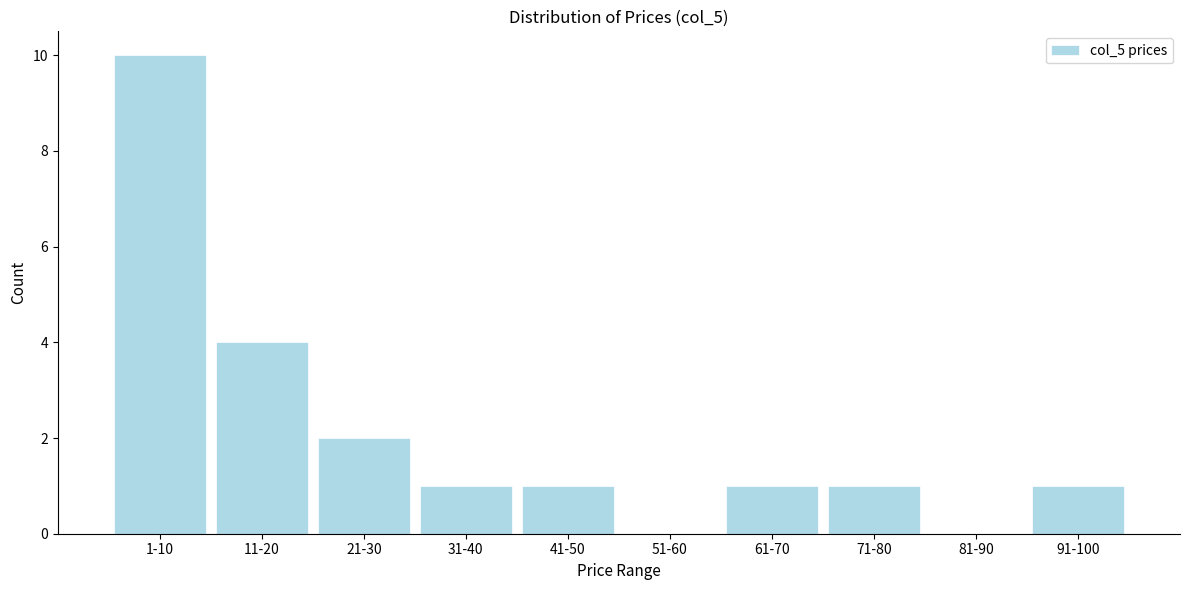

Reading left to right, extract all data points from this chart.

1-10=10	11-20=4	21-30=2	31-40=1	41-50=1	51-60=0	61-70=1	71-80=1	81-90=0	91-100=1